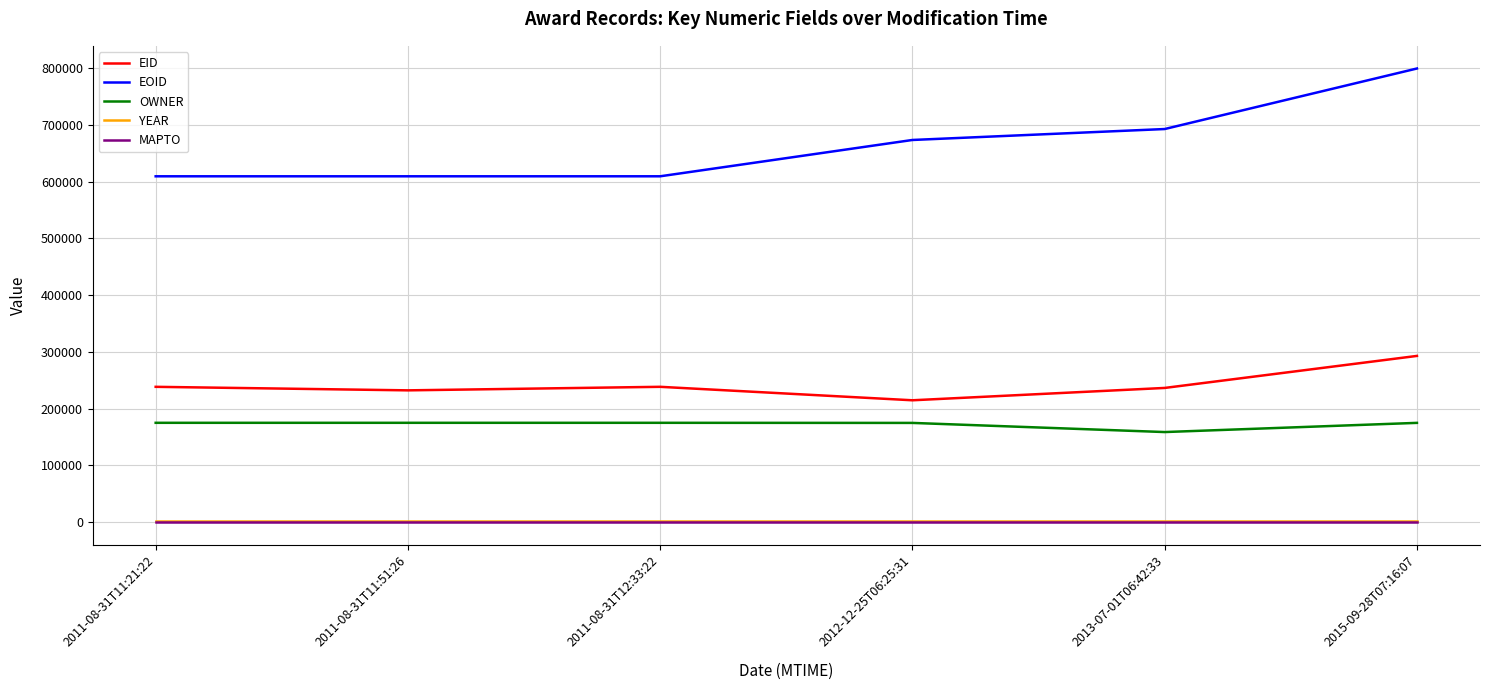

What is the maximum value shown in the chart?

799741